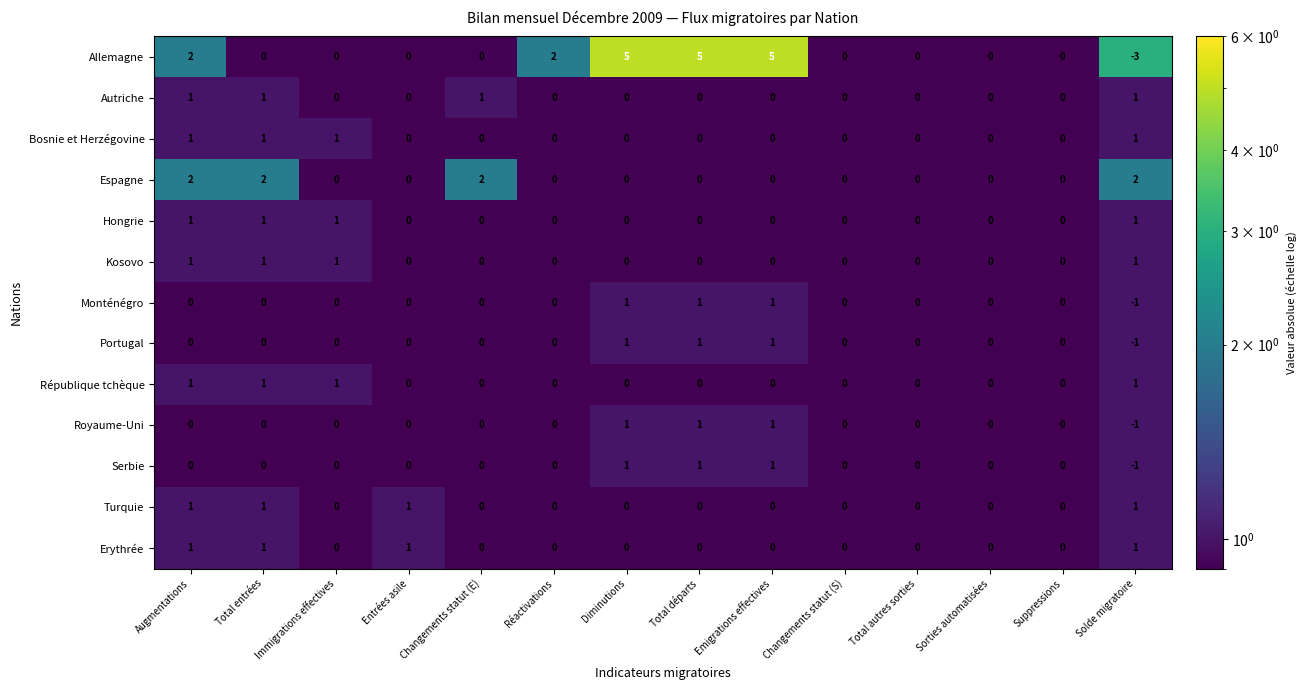

Between Entrées asile and Réactivations, which series saw the biggest shift?

Allemagne